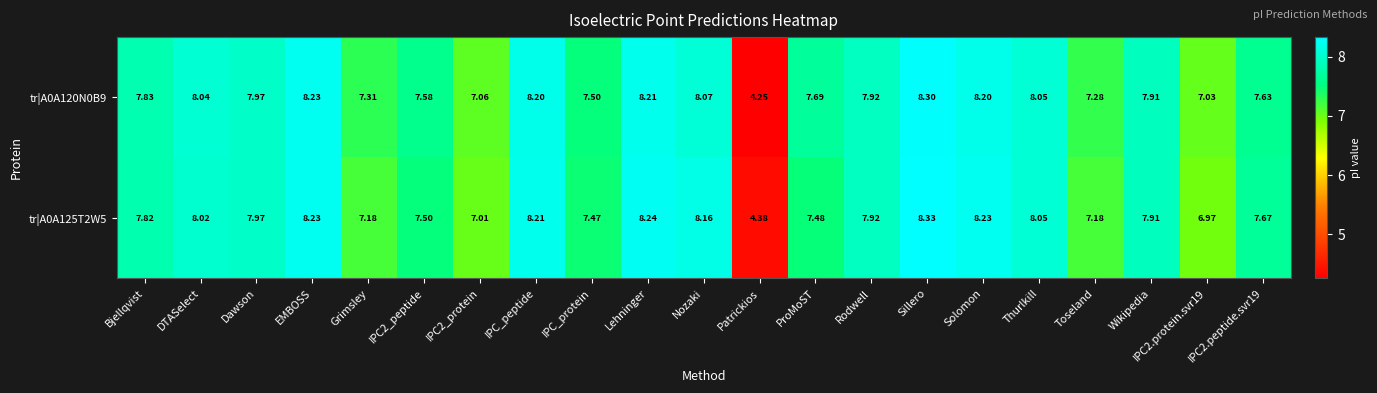

At which label does tr|A0A120N0B9 first exceed 7?

Bjellqvist